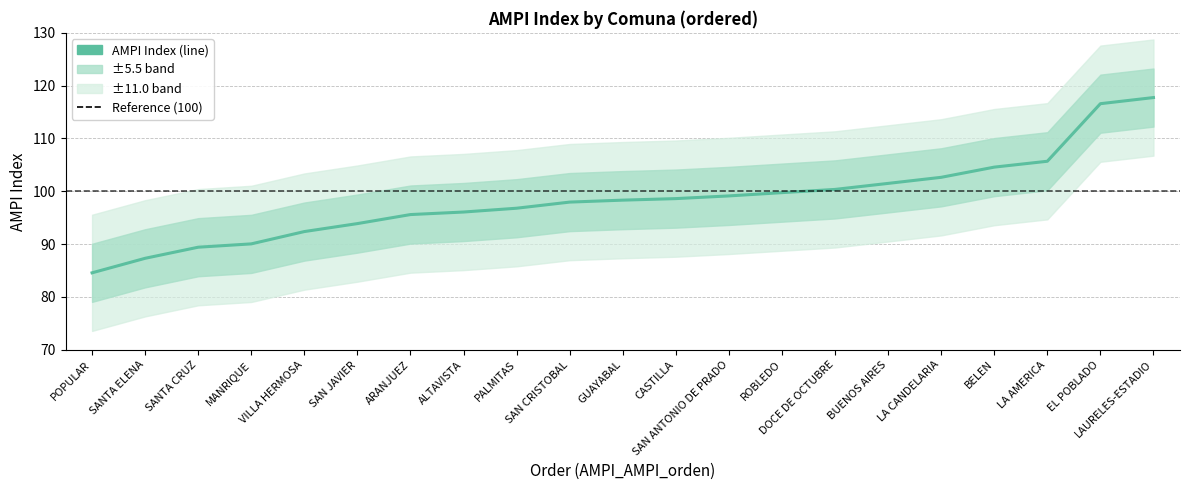

List the labels in order of value, largest first.

LAURELES-ESTADIO, EL POBLADO, LA AMERICA, BELEN, LA CANDELARIA, BUENOS AIRES, DOCE DE OCTUBRE, ROBLEDO, SAN ANTONIO DE PRADO, CASTILLA, GUAYABAL, SAN CRISTOBAL, PALMITAS, ALTAVISTA, ARANJUEZ, SAN JAVIER, VILLA HERMOSA, MANRIQUE, SANTA CRUZ, SANTA ELENA, POPULAR